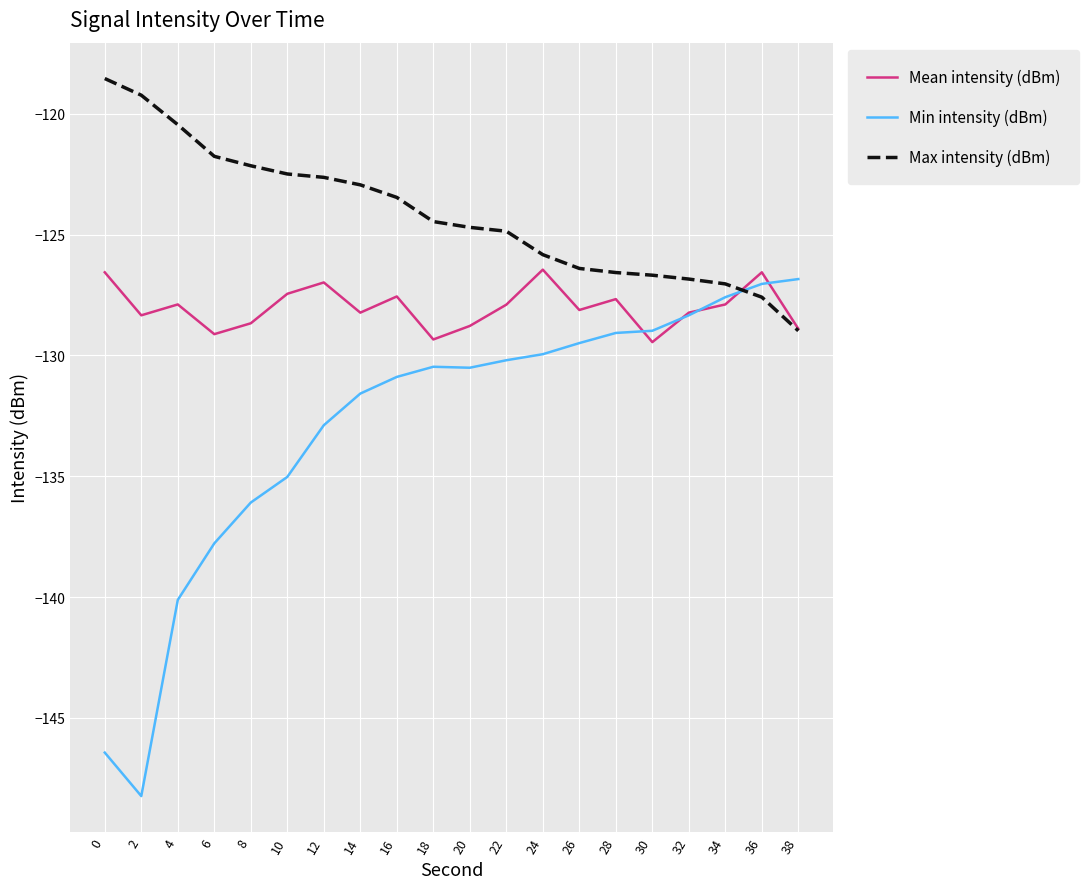

What is the total value across all series at 4?

-388.5